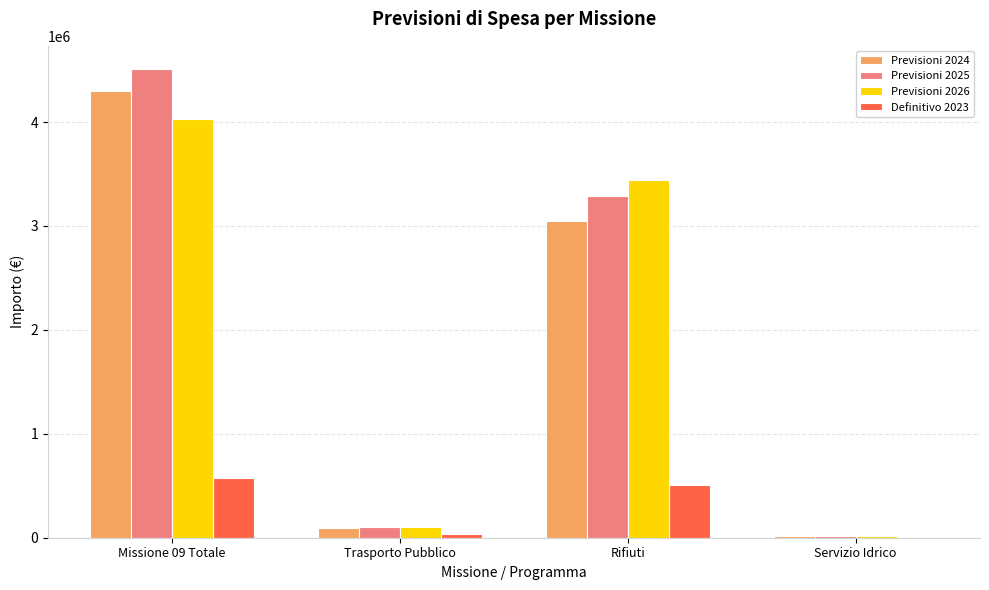

Is it true that Previsioni 2024 equals 98362.6 at Trasporto Pubblico?

True